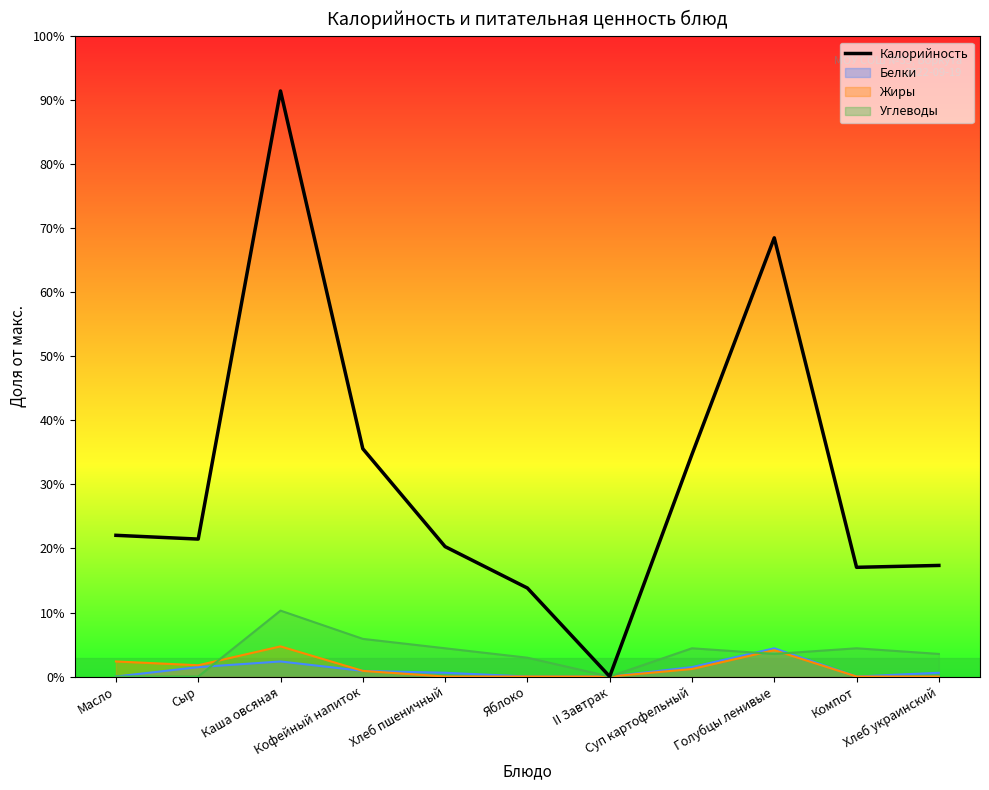

Rank the categories by value from lowest to highest.

II Завтрак, Яблоко, Компот, Хлеб украинский, Хлеб пшеничный, Сыр, Масло, Суп картофельный, Кофейный напиток, Голубцы ленивые, Каша овсяная